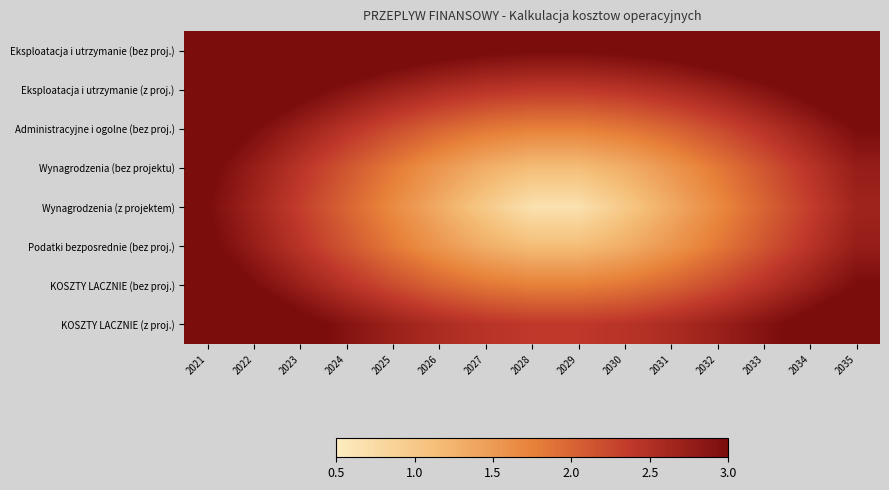

Which series changed the most between 2022 and 2027?

Wynagrodzenia (z projektem)